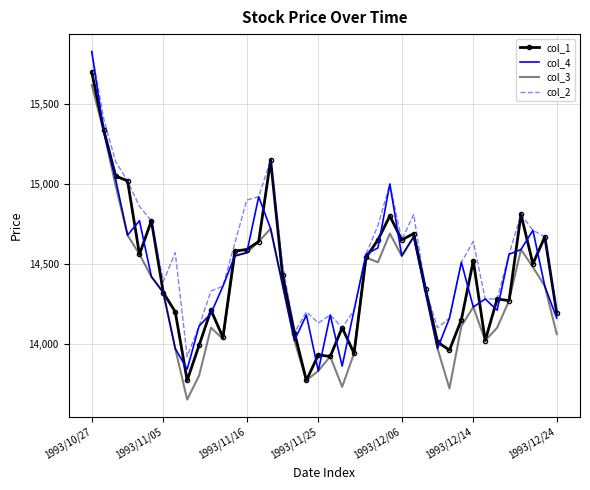

What is the minimum value shown in the chart?

13650